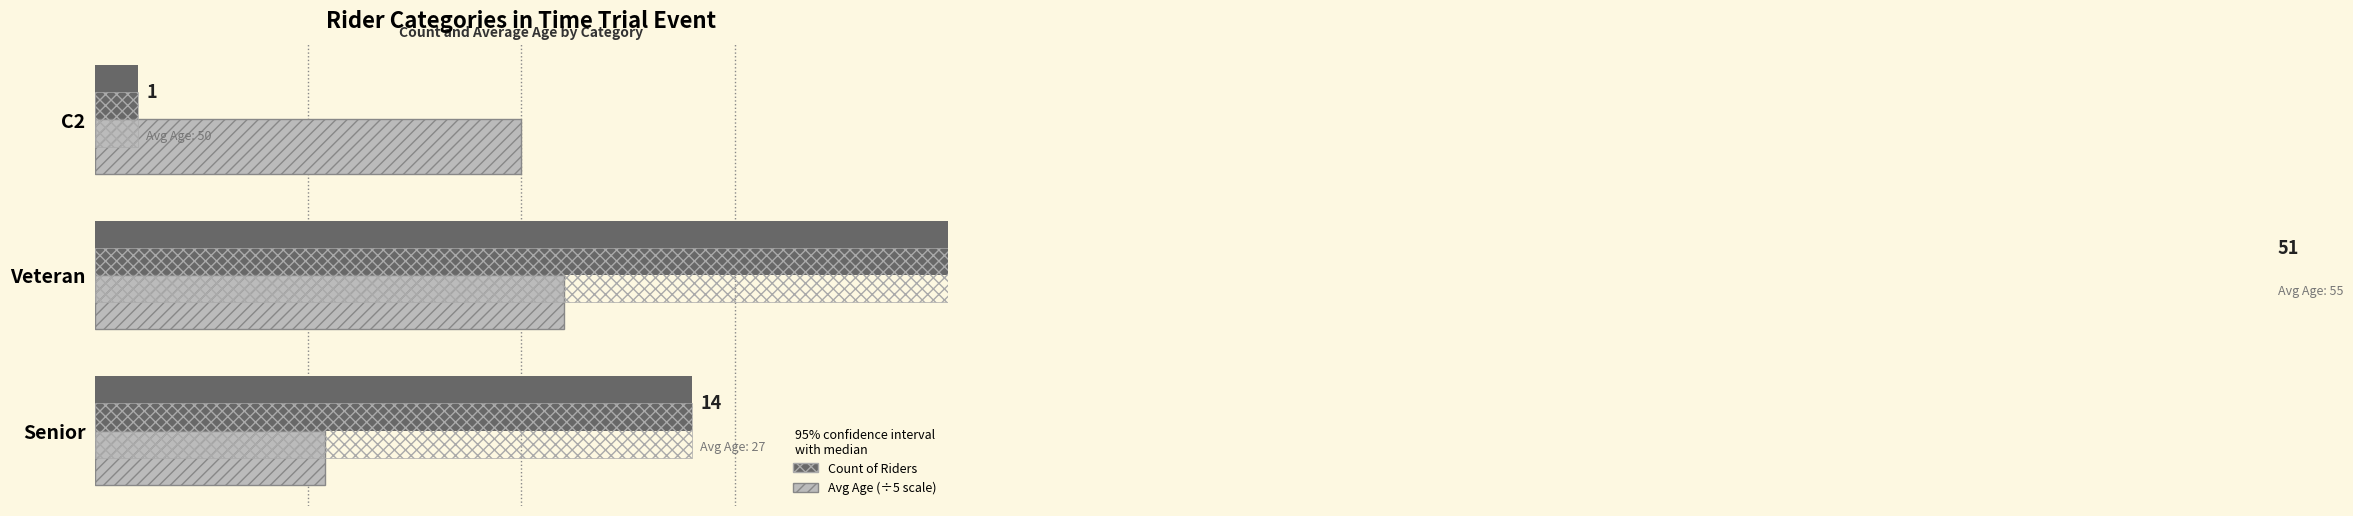

Which series changed the most between Senior and C2?

Count